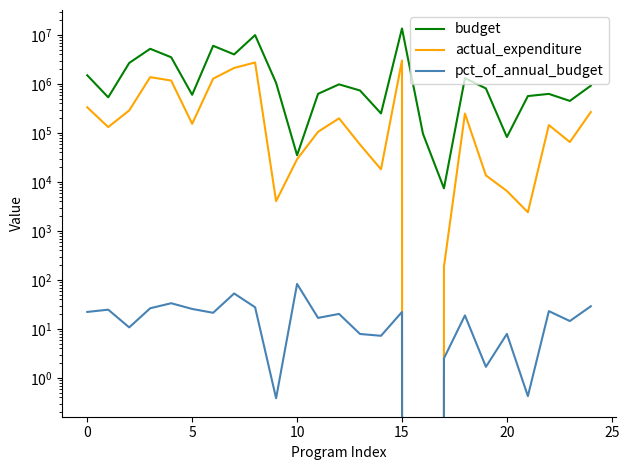

What is the difference between the highest and lowest values at 15?

3499966.6